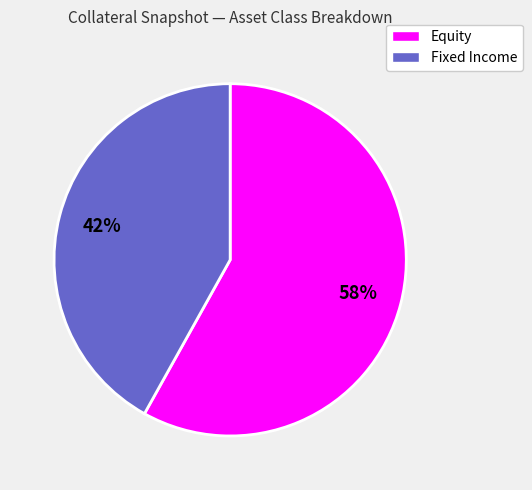

What is the smallest slice in the pie chart?

Fixed Income